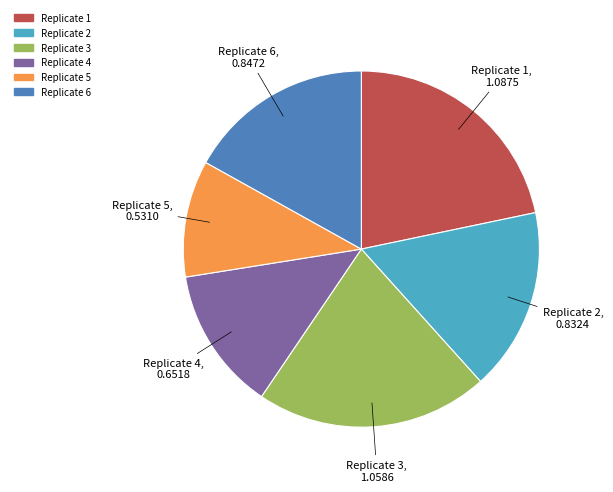

Does any single category account for the majority?

No